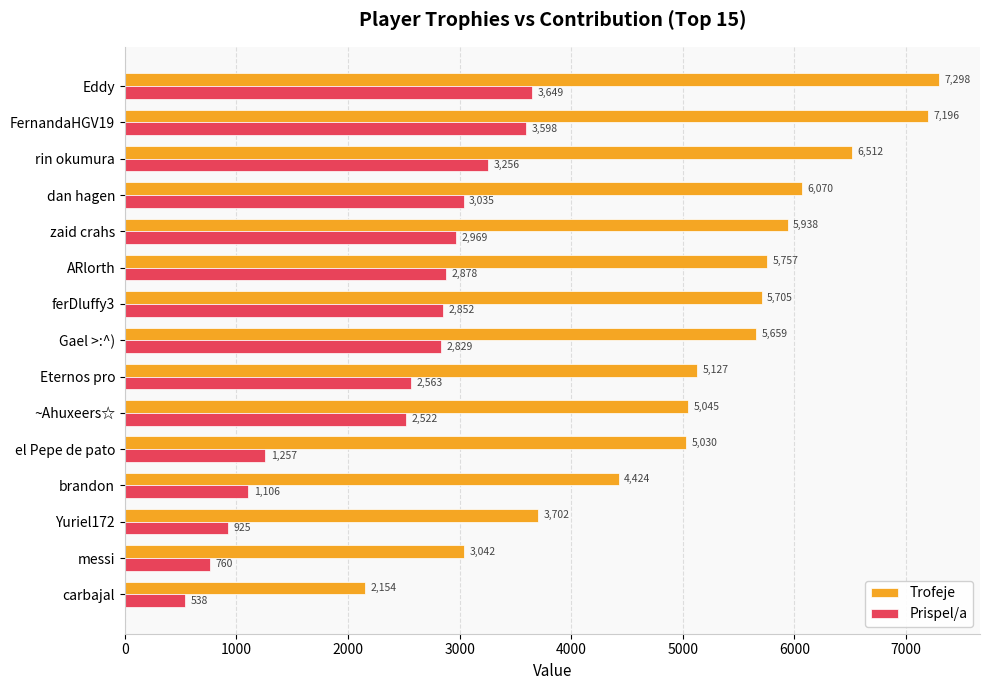

What are all the series names shown in the legend?

Trofeje, Prispel/a